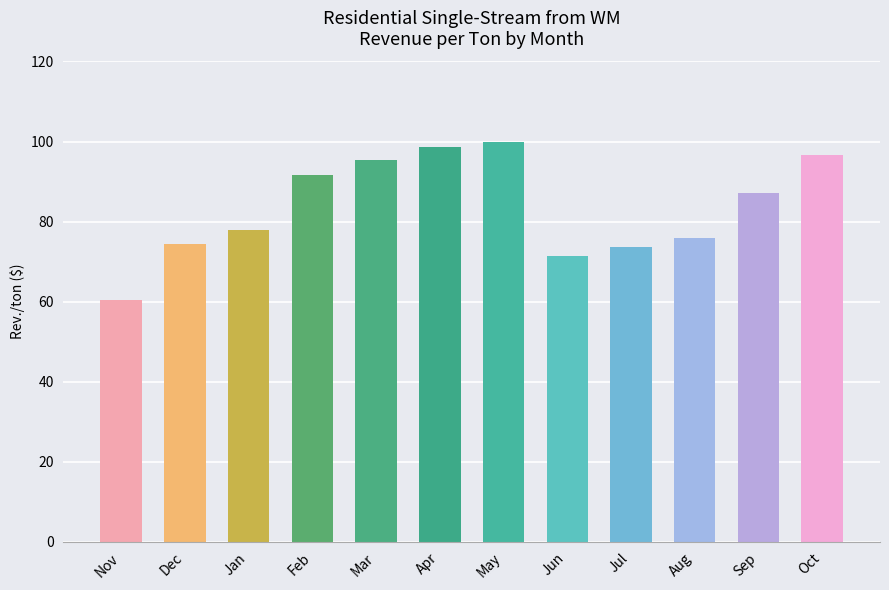

Where is the data nearest to the value 80?

Jan